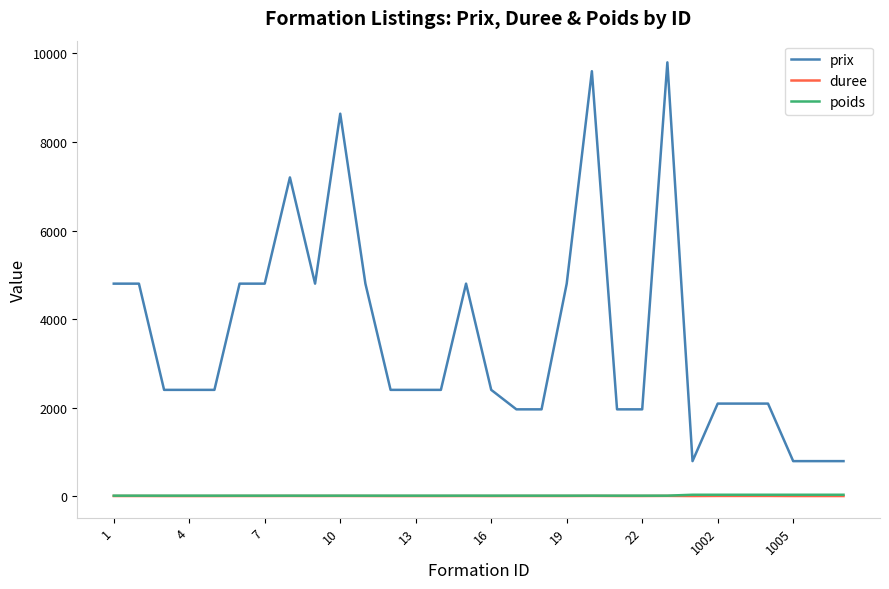

What is the difference between the maximum and second lowest values in the duree series?

3